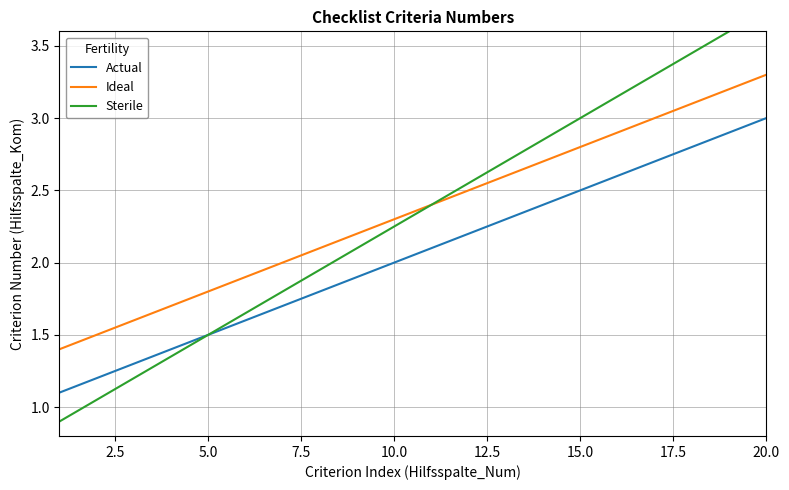

What value does the Ideal series have at 10.0?

2.3